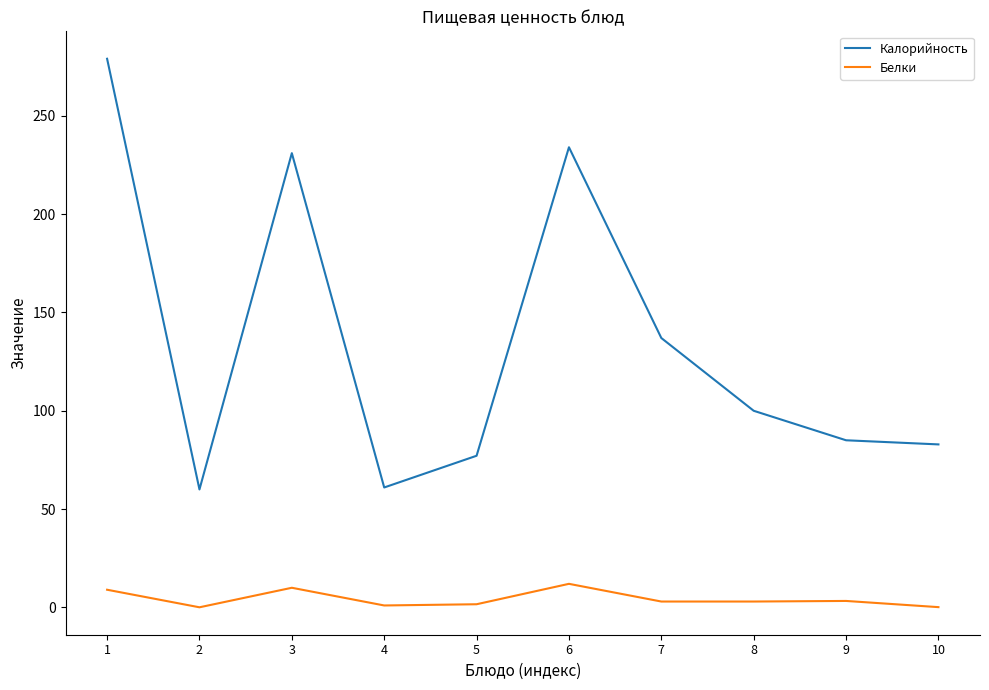

What is the sum of the Калорийность values at 10 and 6?

316.9